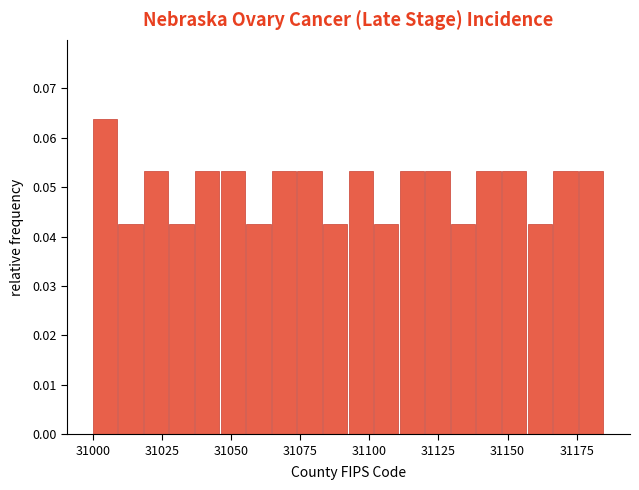

Read against the x-axis, roughly where is the centre of the tallest bar?

31005